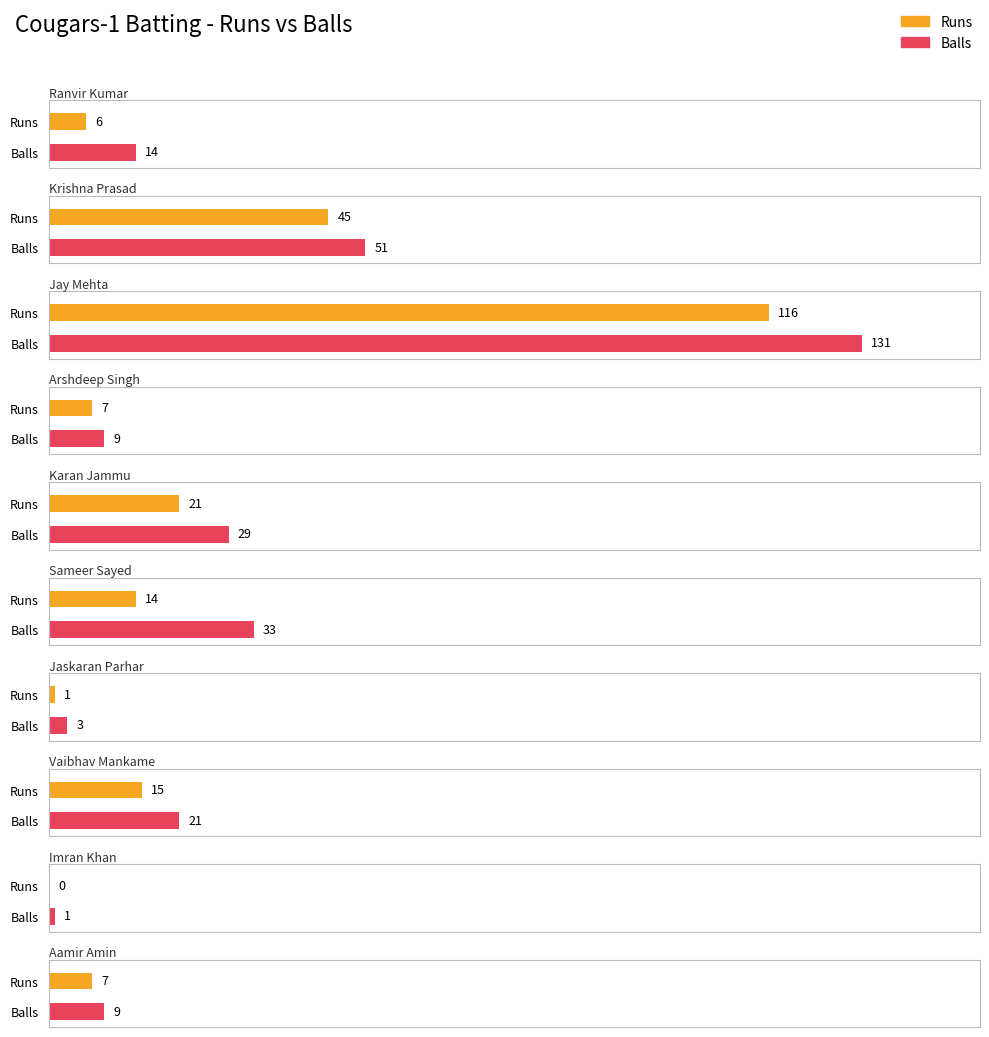

Which label corresponds to the smallest value in the chart?

Imran Khan